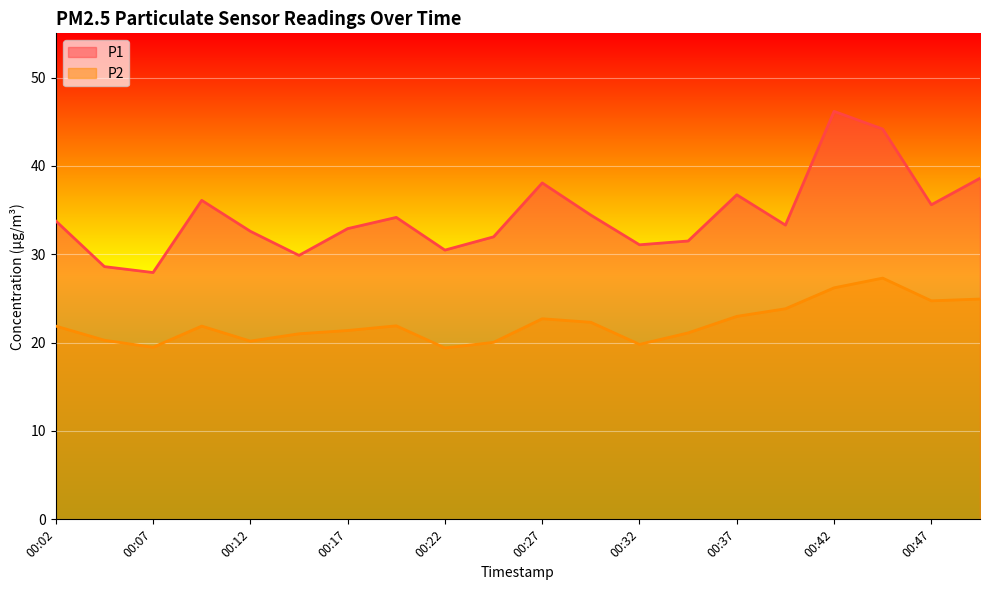

What is the value of the P1 point at the 14th from the left?

31.5